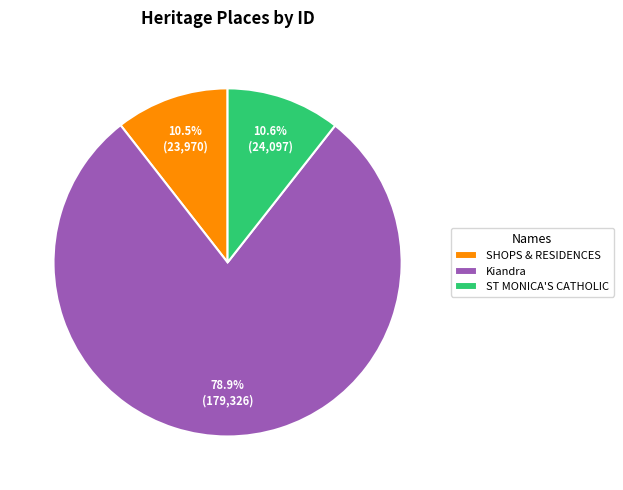

How many segments does this pie chart have?

3